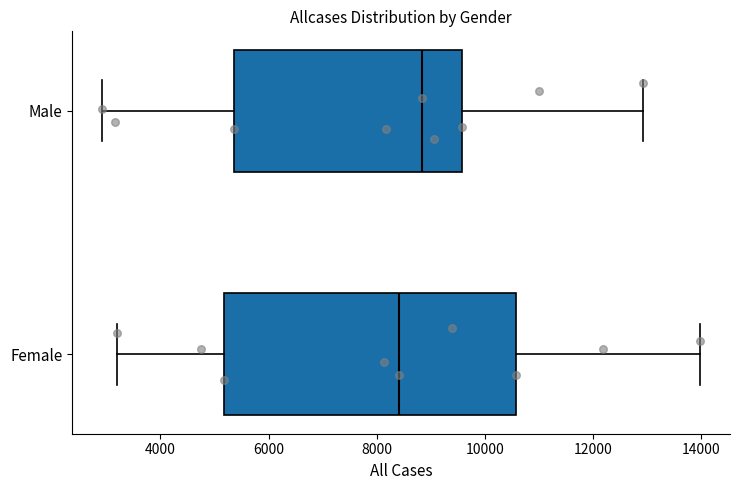

Reading bottom to top, transcribe this box plot: for each box, give where its median line is, the range the box spans, and where its two whiskers end, as read against the x-axis. The values are not printed on the chart, so give them approximately, as read against the axis.

Female: median 8400, box 5200 to 10600, whiskers 3200 to 14000
Male: median 8800, box 5400 to 9600, whiskers 3000 to 13000